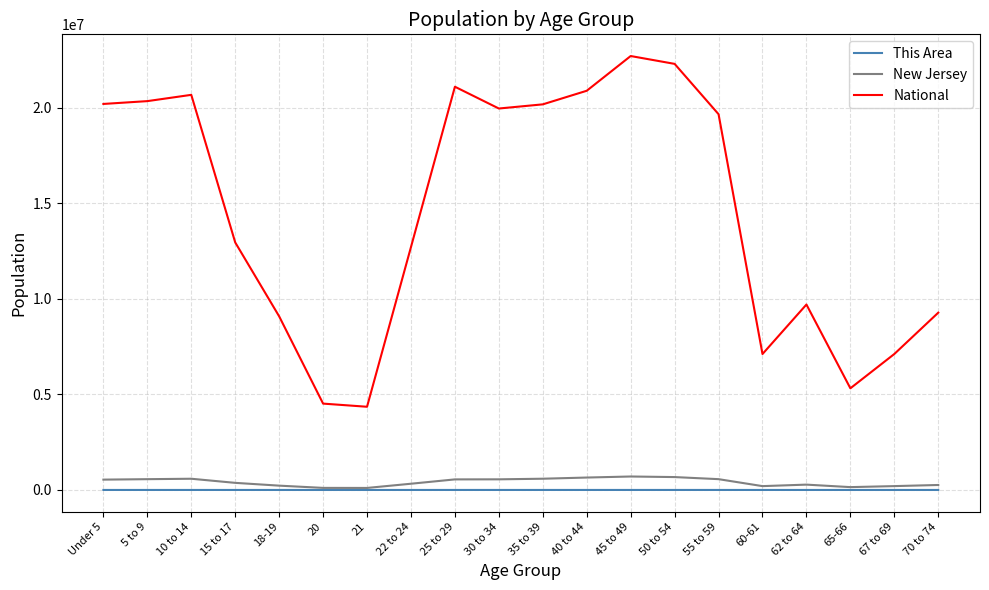

At 62 to 64, list the series in order from smallest to largest.

This Area, New Jersey, National